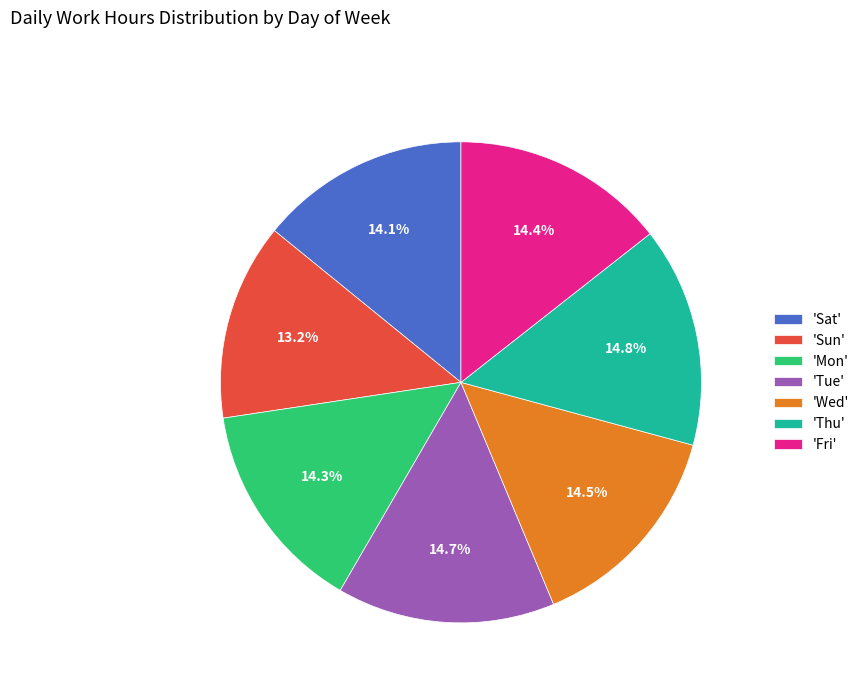

What percentage do 'Sat' and 'Mon' together represent?

28.4%